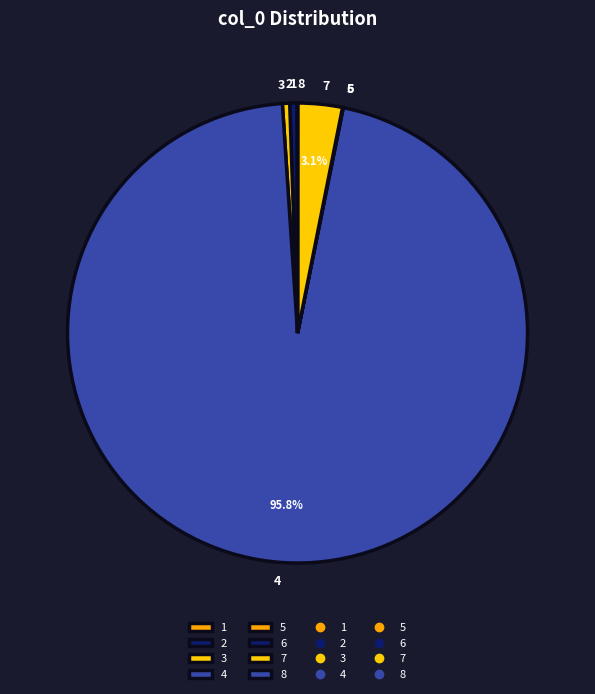

Do 2 and 4 together represent more than half of the pie?

Yes